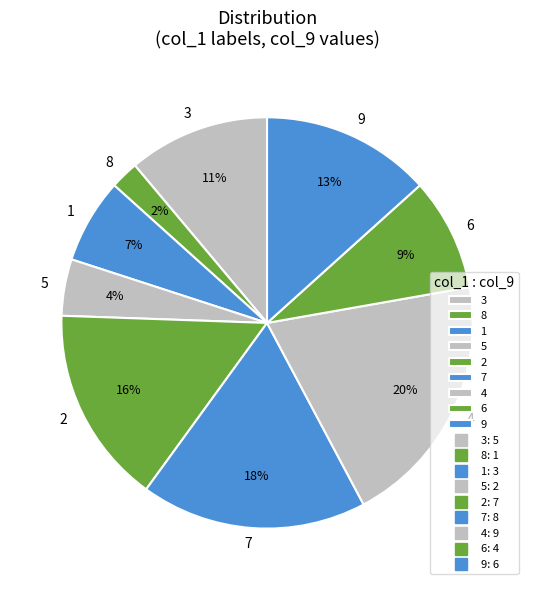

True or false: 4 accounts for 20% of the total.

True